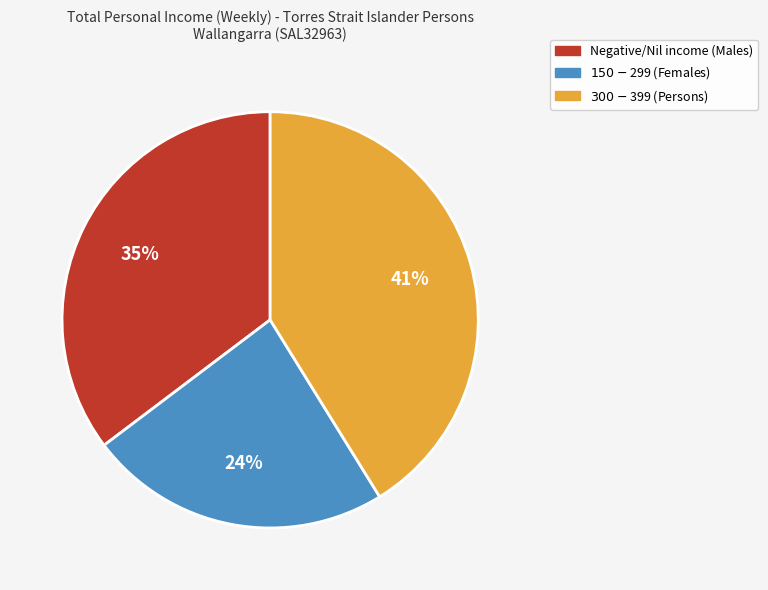

What percentage is the $300-$399 slice, to the nearest percent?

41%